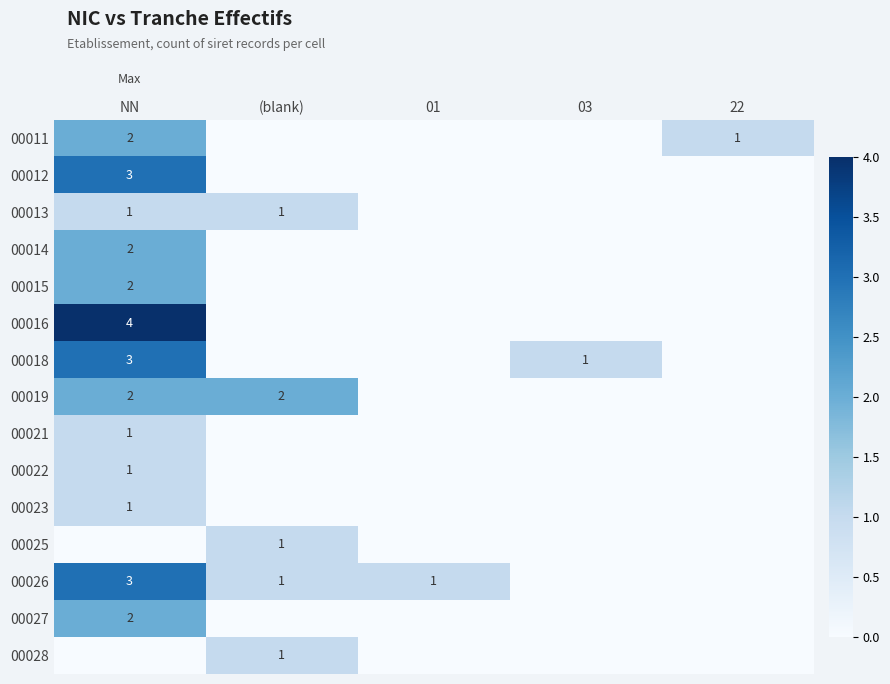

Is it true that 00018 equals 4 at NN?

False